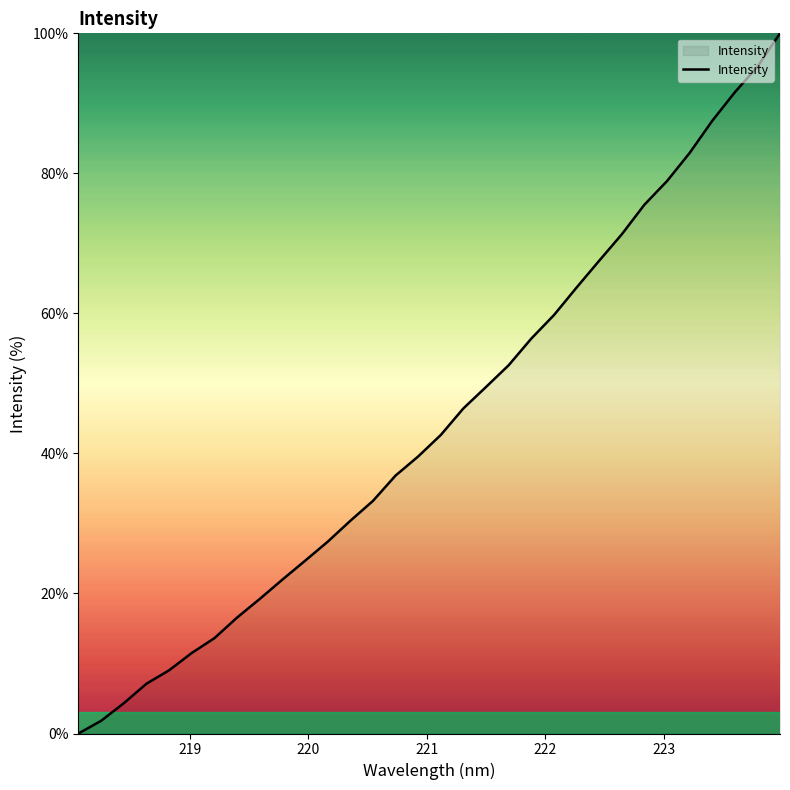

What is the maximum value shown in the chart?

100.0